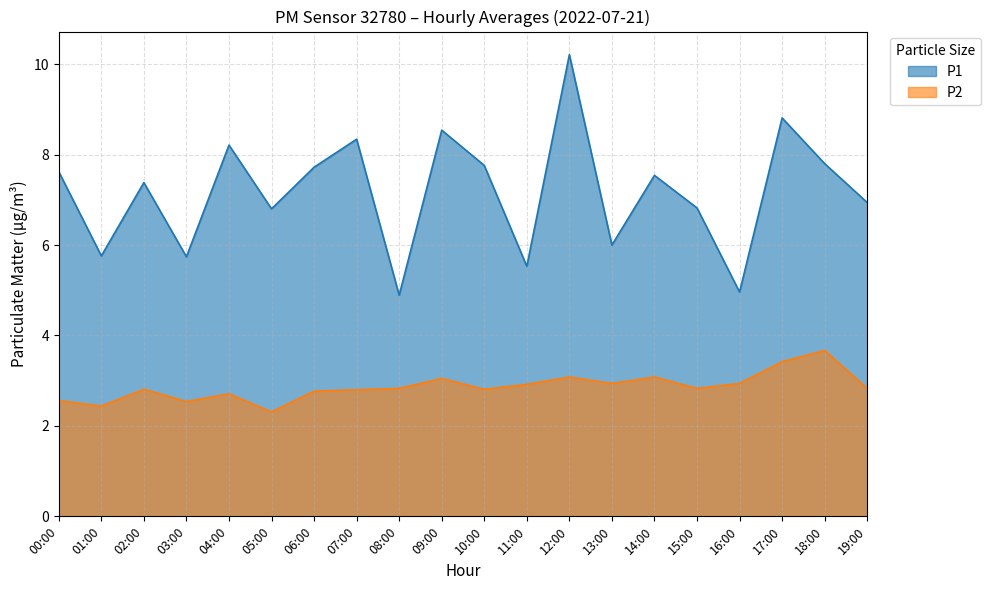

Where does the P1 series first go above 7?

00:00